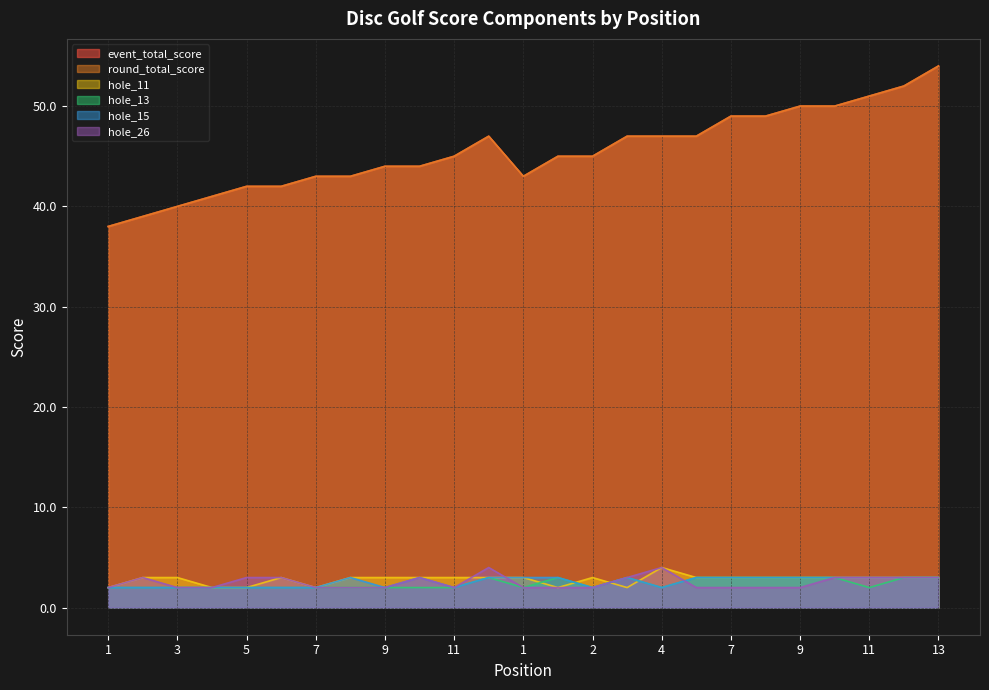

Which series has the widest spread of values?

event_total_score